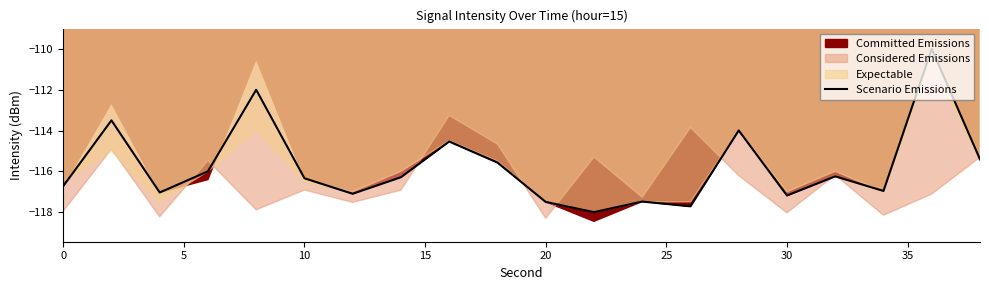

What is the highest value of the Scenario Emissions series?

-110.0